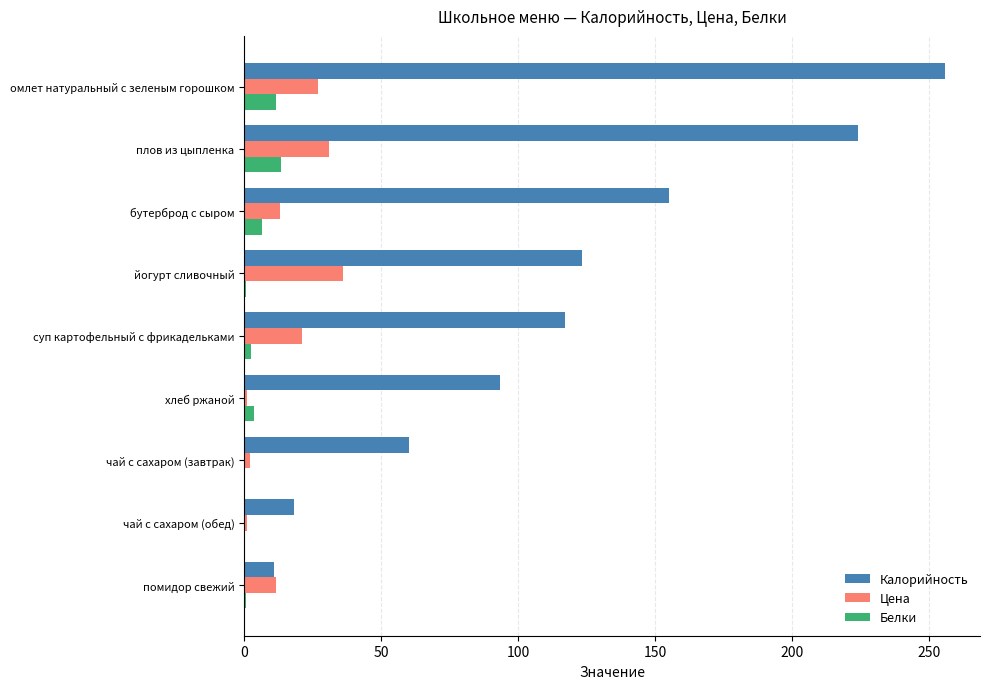

Which label corresponds to the largest value in the chart?

омлет натуральный с зеленым горошком